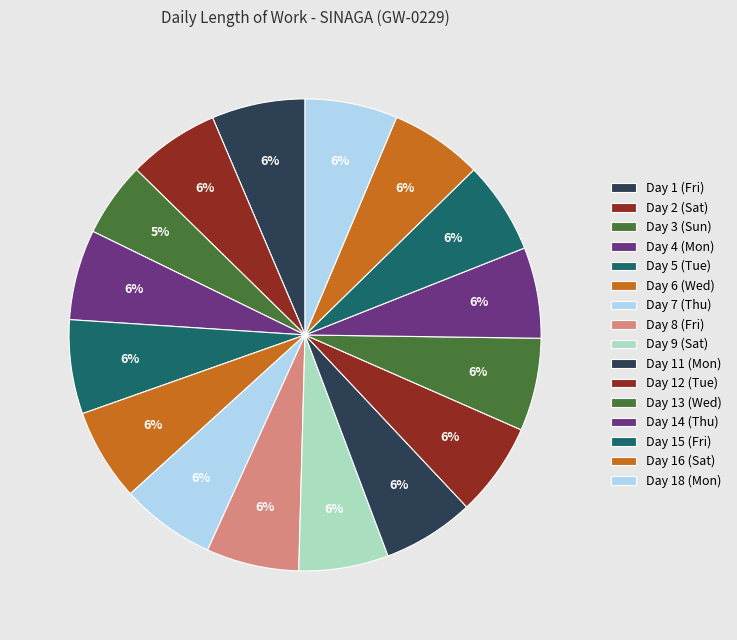

What is the ratio of the value at Day 18 (Mon) to the value at Day 16 (Sat)?

1.0